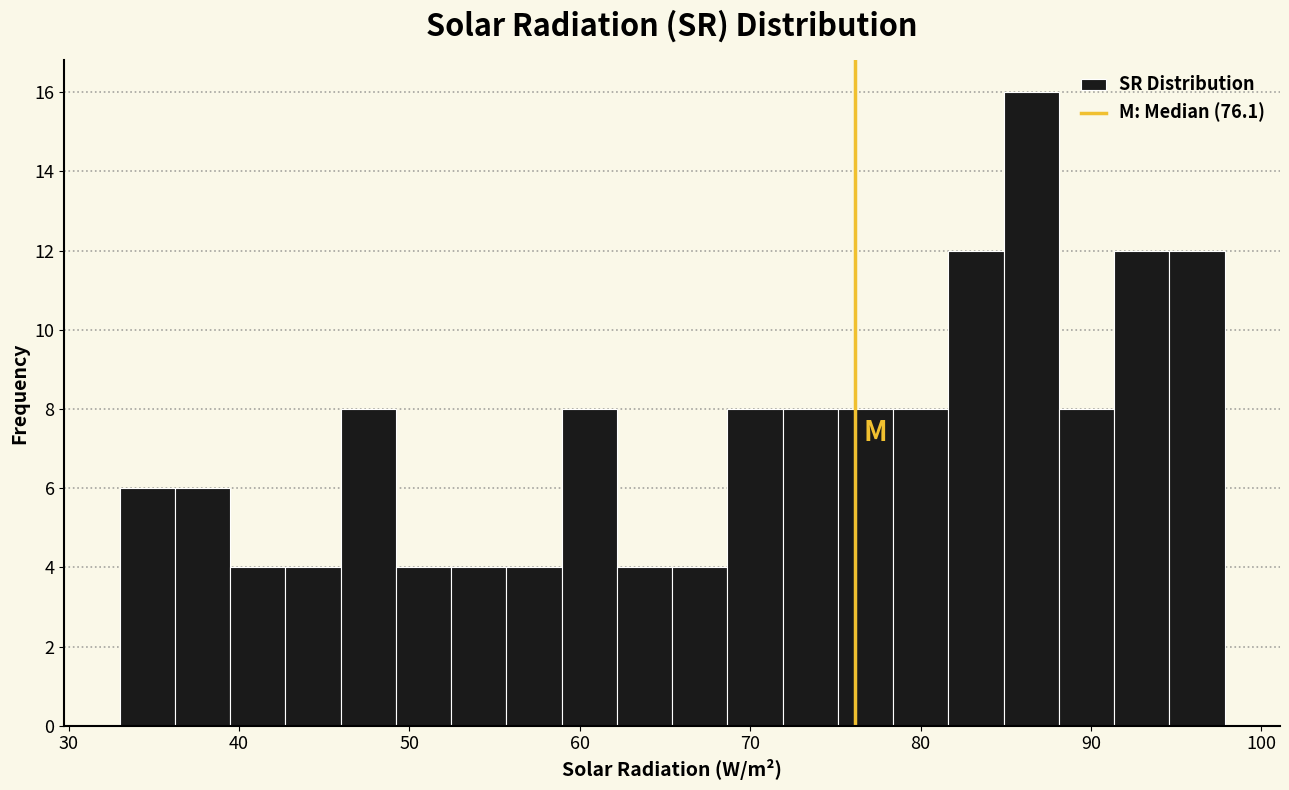

Read against the x-axis, roughly where is the centre of the tallest bar?

86